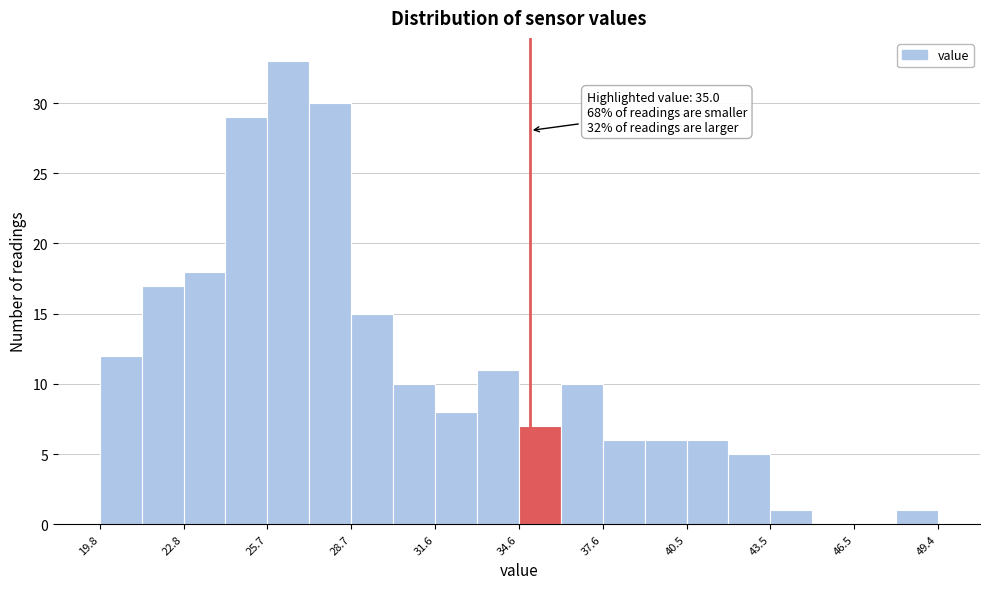

Around what value on the x-axis is the tallest bar? Give the approximate position of its centre, as read against the axis.

26.5